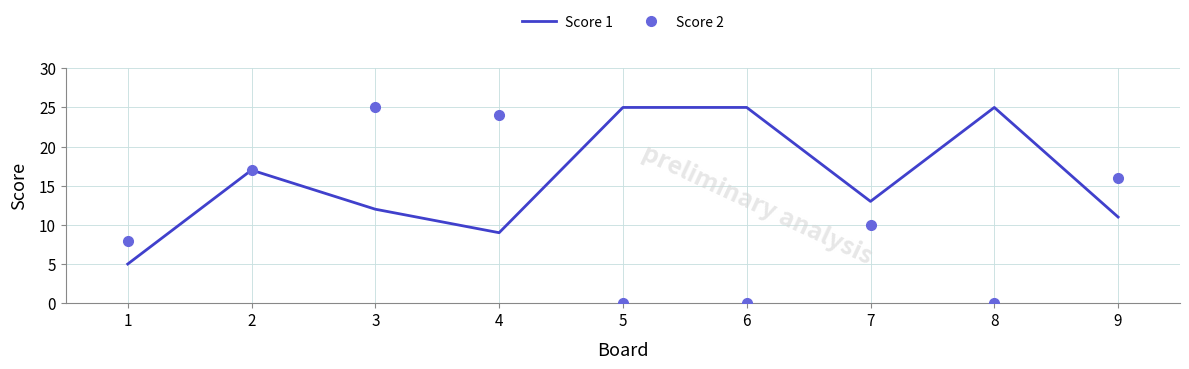

The value of Score 2 at 8 is -16. True or false?

False